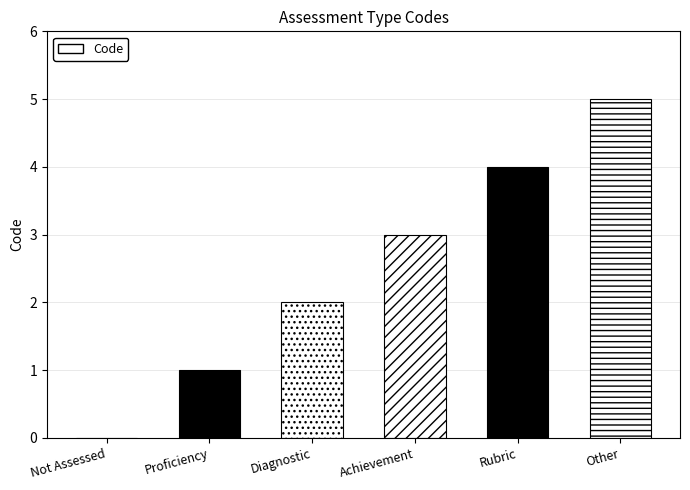

What is the sum of all values?

15